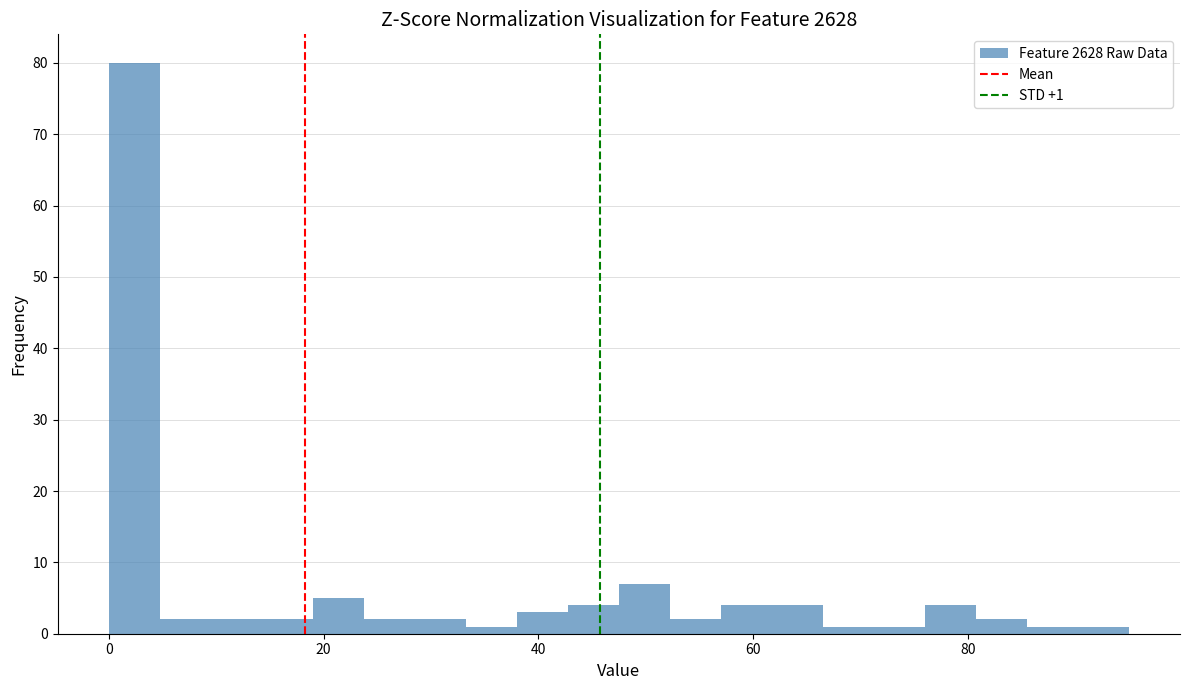

Around what value on the x-axis is the tallest bar? Give the approximate position of its centre, as read against the axis.

2